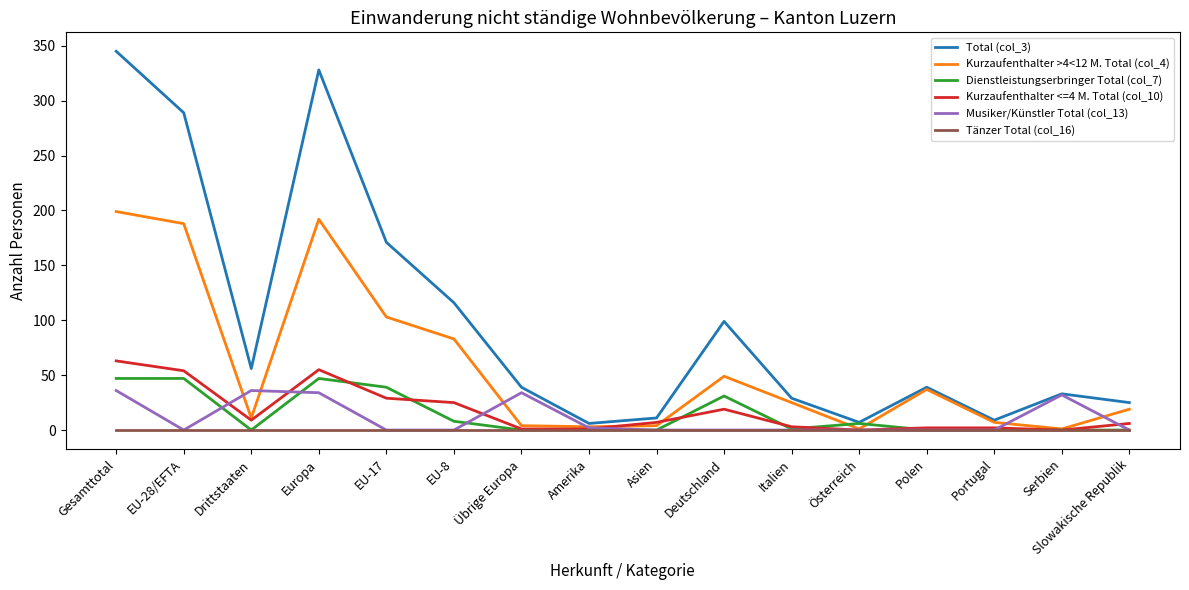

Which series has the largest range (max minus min)?

Total (col_3)